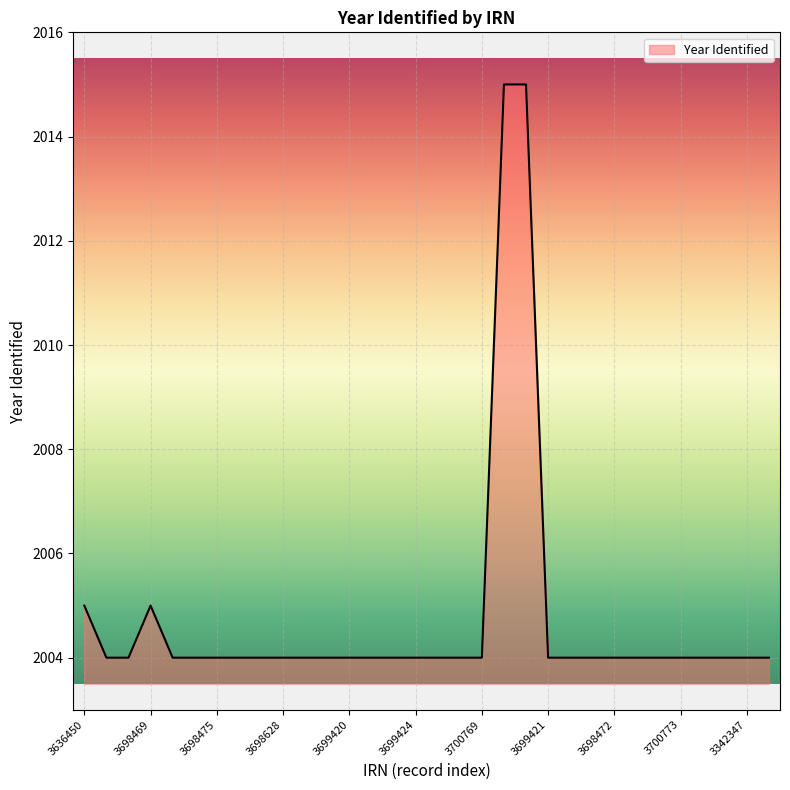

What is the maximum value shown in the chart?

2015